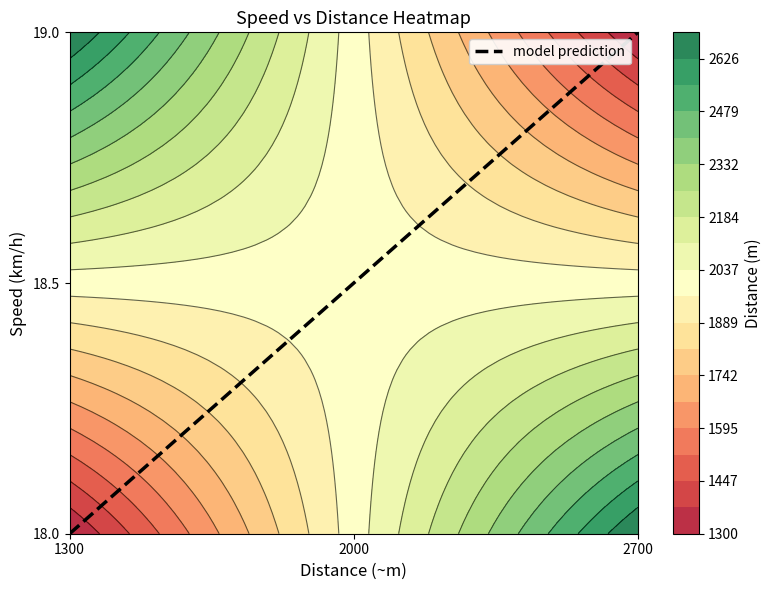

At which category is the sum across all series the highest?

2700.0